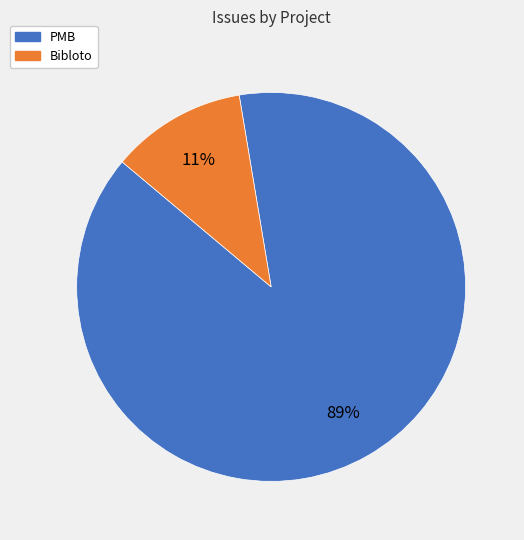

How many slices are in this pie chart?

2